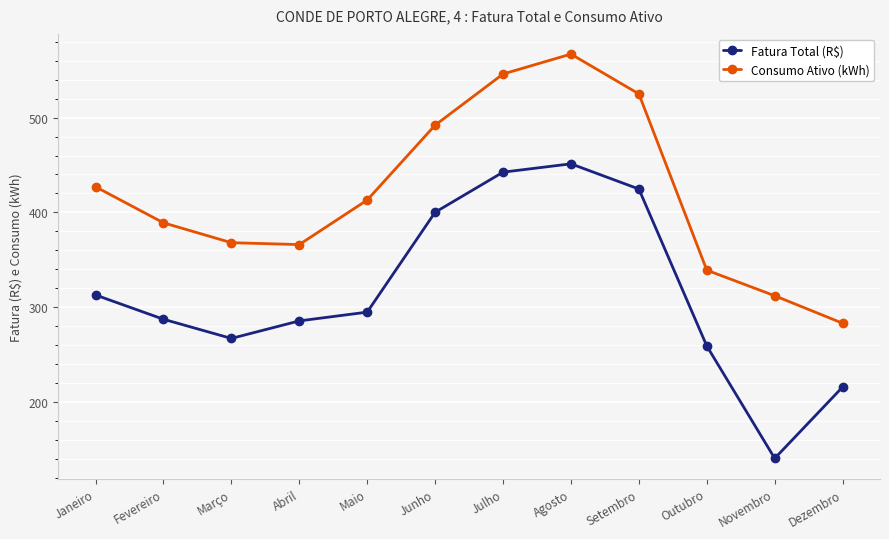

True or false: Consumo Ativo (kWh) and Fatura Total (R$) cross at least once.

False